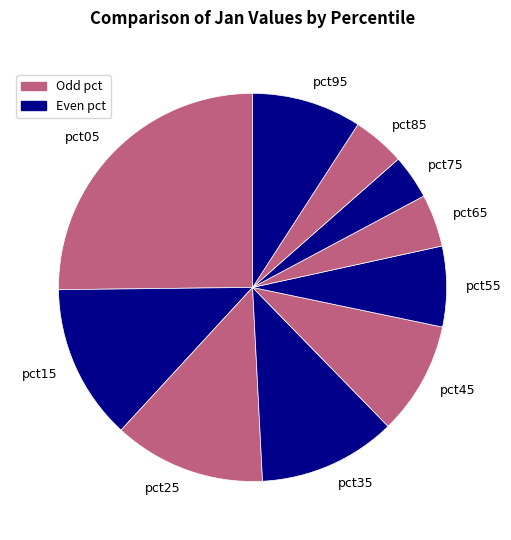

Is the sum of pct45 and pct05 greater than half?

No